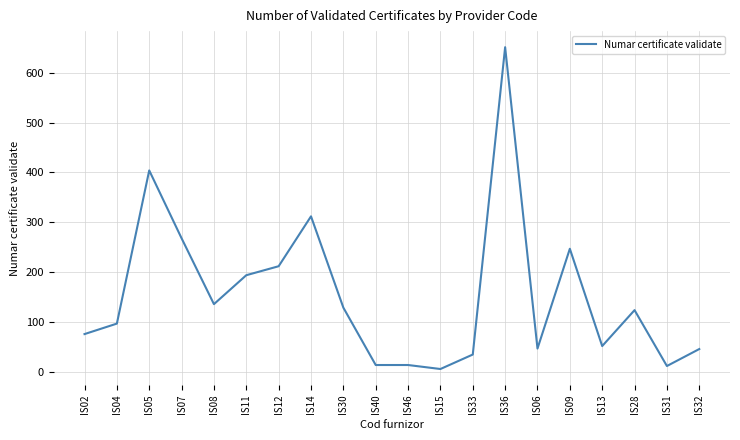

Between IS33 and IS11, which is larger?

IS11